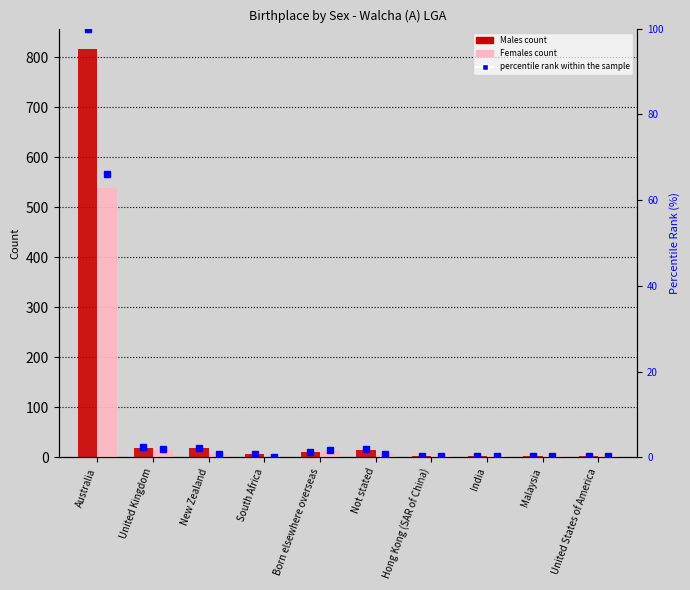

Which series has the largest total across all categories?

Males (count)